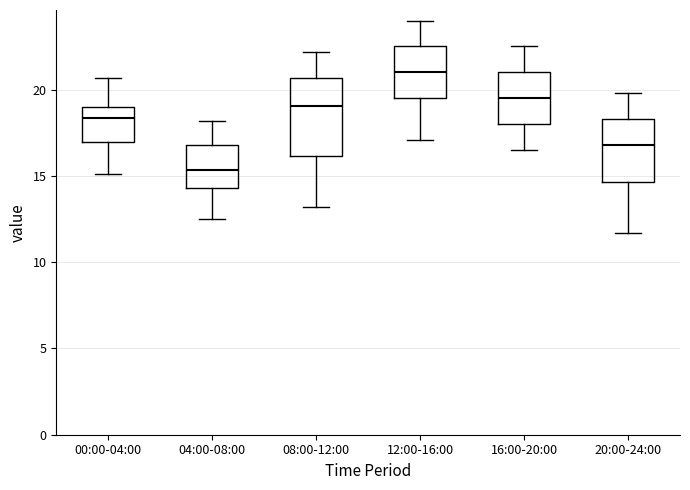

Which box has the highest median line?

12:00-16:00